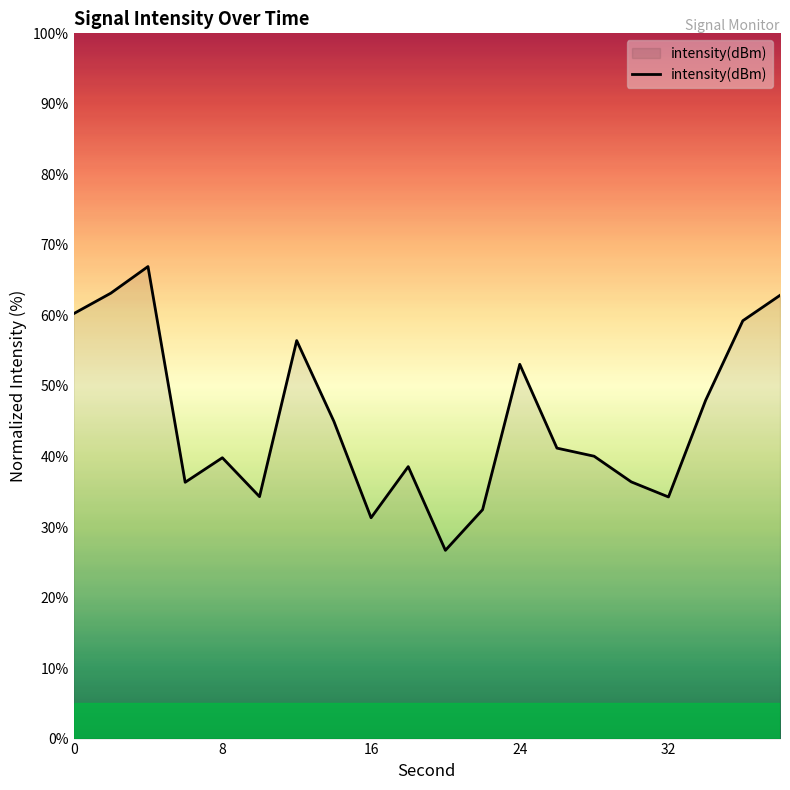

How many lines are shown in the chart?

1